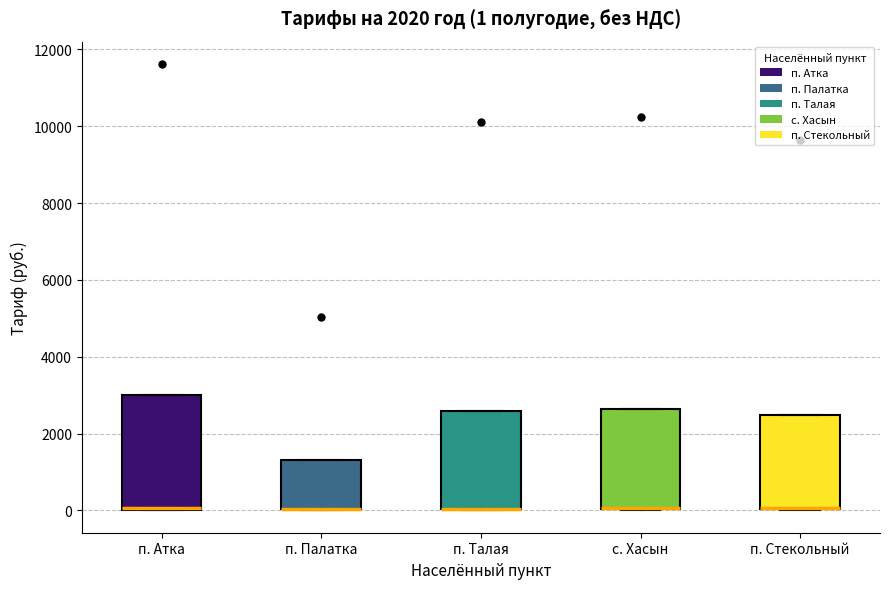

Which box is the tallest, from its lower edge to its upper edge?

п. Атка